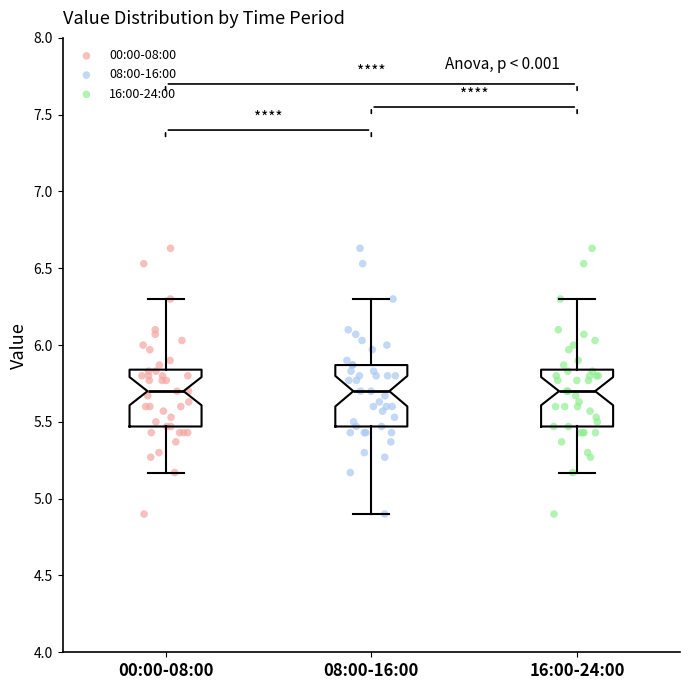

Reading left to right, transcribe this box plot: for each box, give where its median line is, the range the box spans, and where its two whiskers end, as read against the y-axis. The values are not printed on the chart, so give them approximately, as read against the axis.

00:00-08:00: median 5.70, box 5.45 to 5.85, whiskers 5.15 to 6.30
08:00-16:00: median 5.70, box 5.45 to 5.85, whiskers 4.90 to 6.30
16:00-24:00: median 5.70, box 5.45 to 5.85, whiskers 5.15 to 6.30